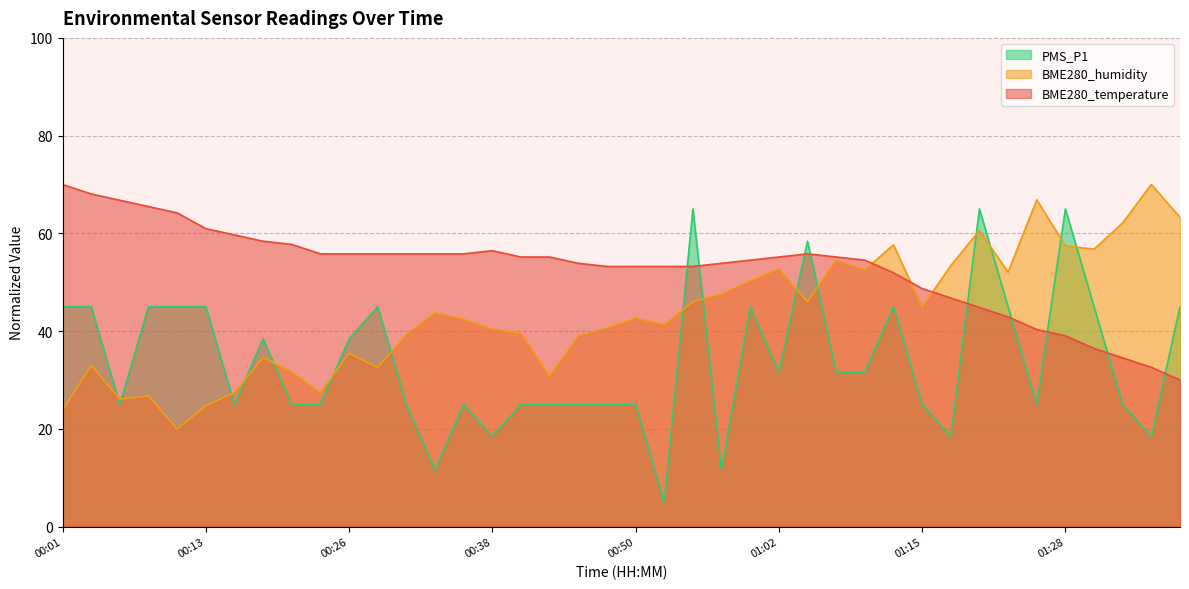

Which category has the highest value across all series?

00:01